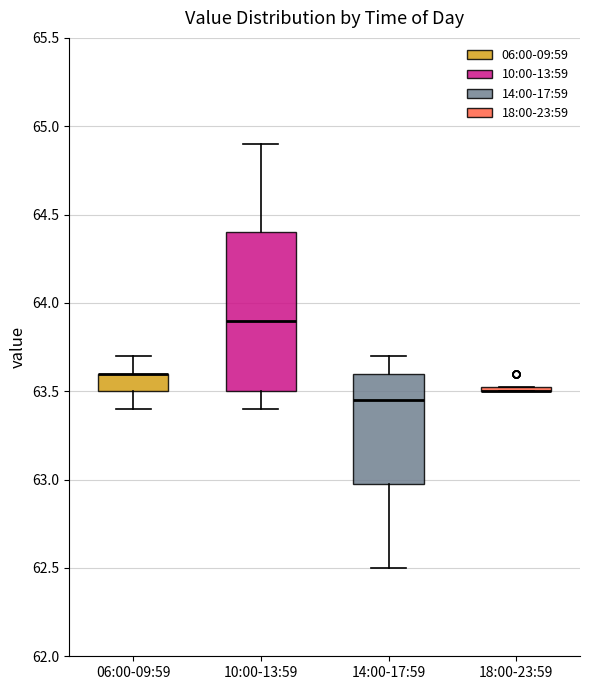

Which box is the tallest, from its lower edge to its upper edge?

10:00-13:59